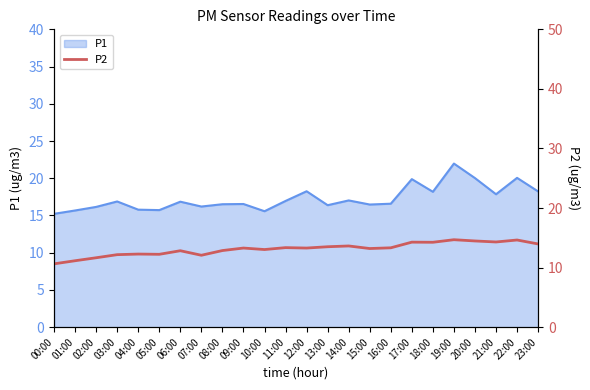

What is the smallest value displayed?

10.6